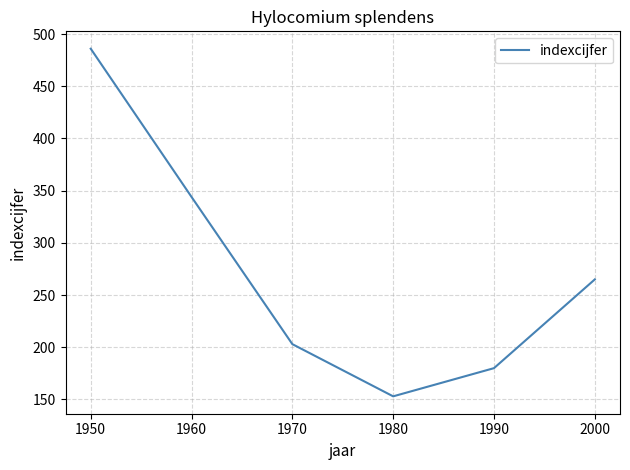

How many interior local valleys (lower than both neighbors) does the data have?

1